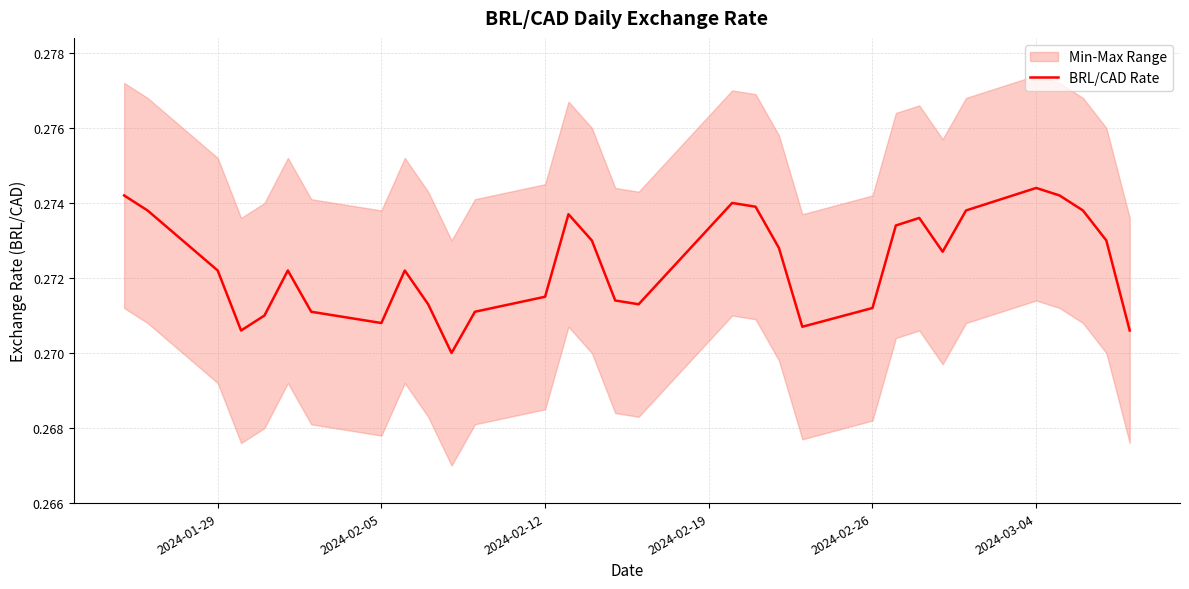

The value at 23 is 0.1. True or false?

False